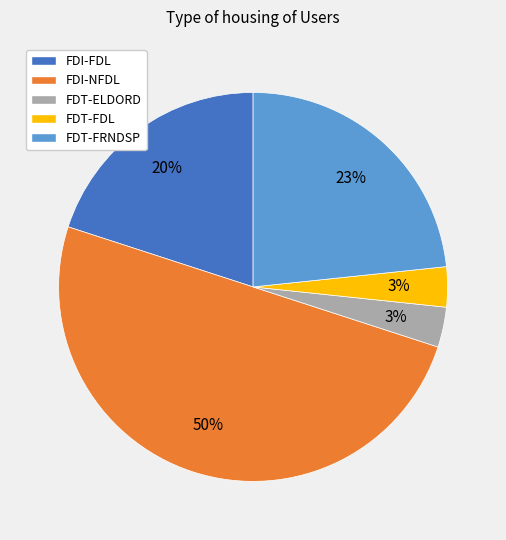

Between FDT-ELDORD and FDI-NFDL, which is larger?

FDI-NFDL